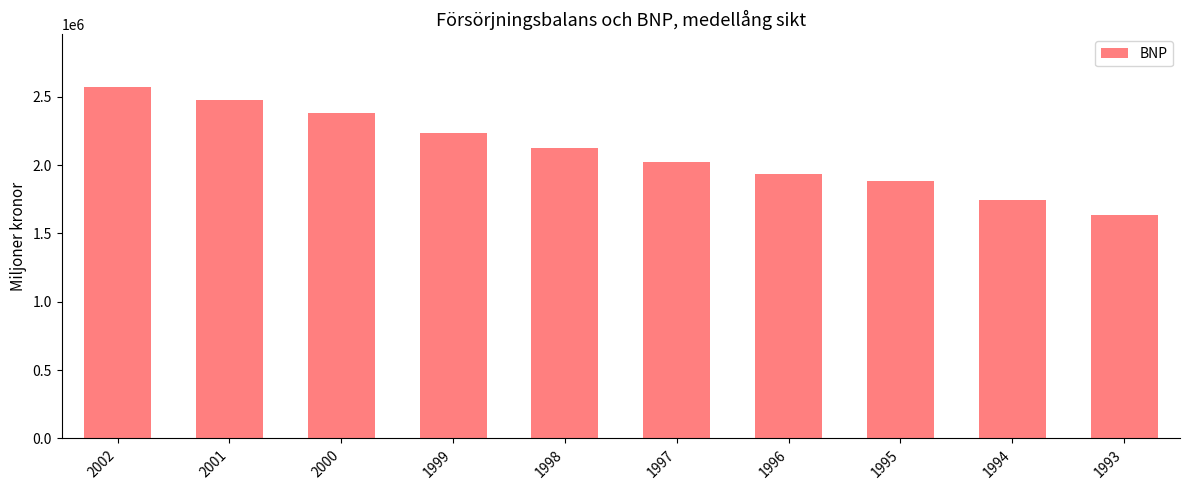

Reading left to right, extract all data points from this chart.

2002=2569876	2001=2478130	2000=2380358	1999=2237854	1998=2121037	1997=2019261	1996=1932025	1995=1883562	1994=1744433	1993=1634131